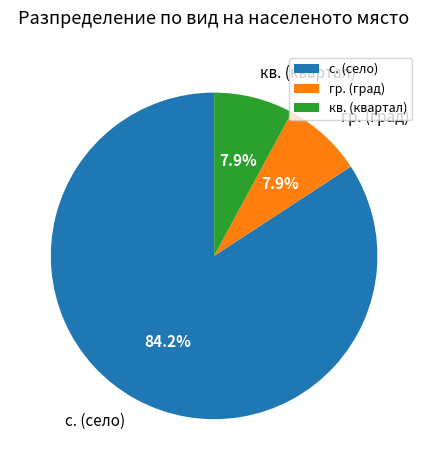

Which category has the biggest portion of the pie?

с. (село)